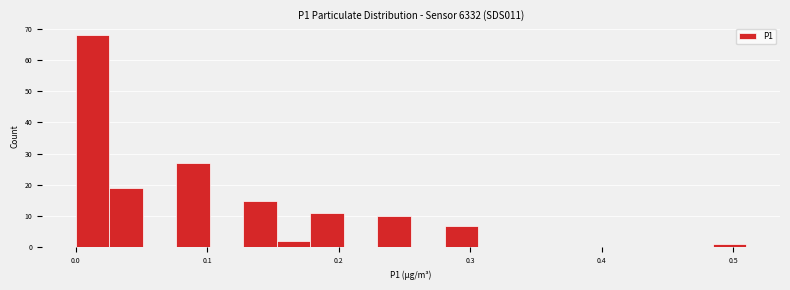

Around what value on the x-axis is the tallest bar? Give the approximate position of its centre, as read against the axis.

0.01